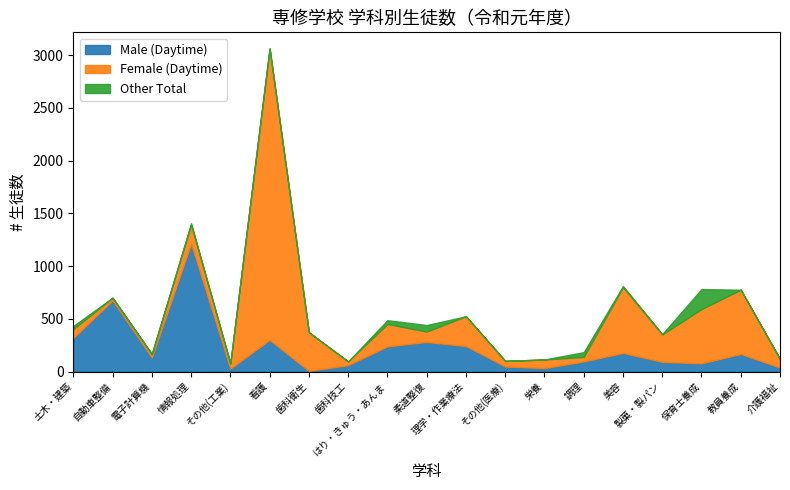

What position from the right is 介護福祉?

1